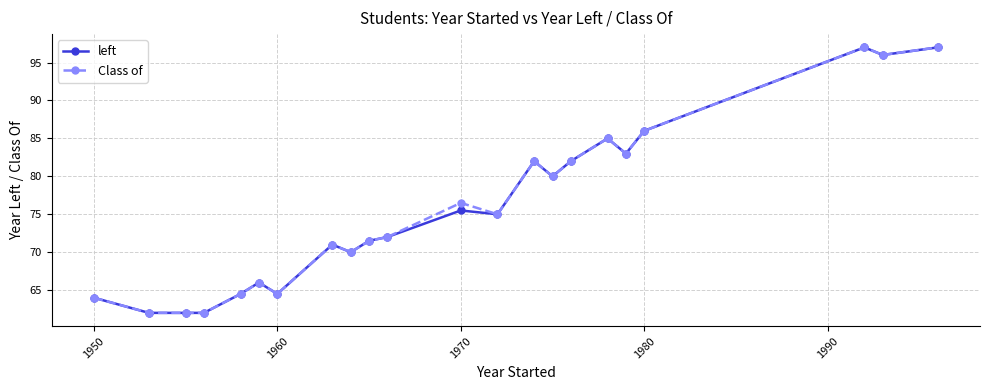

What is the value of the left point at the 8th from the left?

71.0